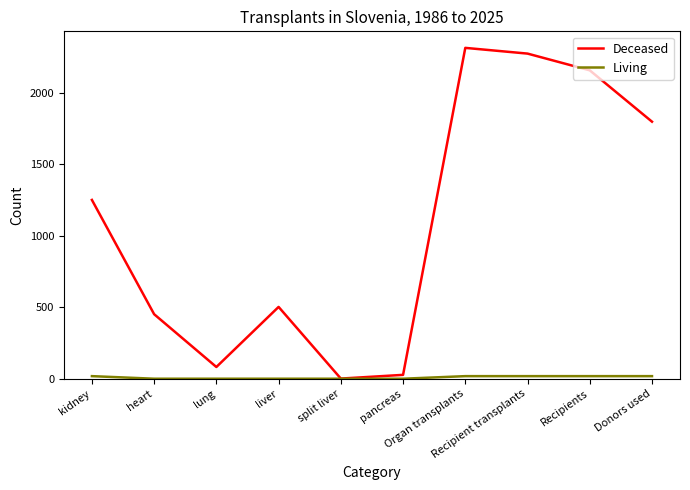

What is the maximum value shown in the chart?

2313